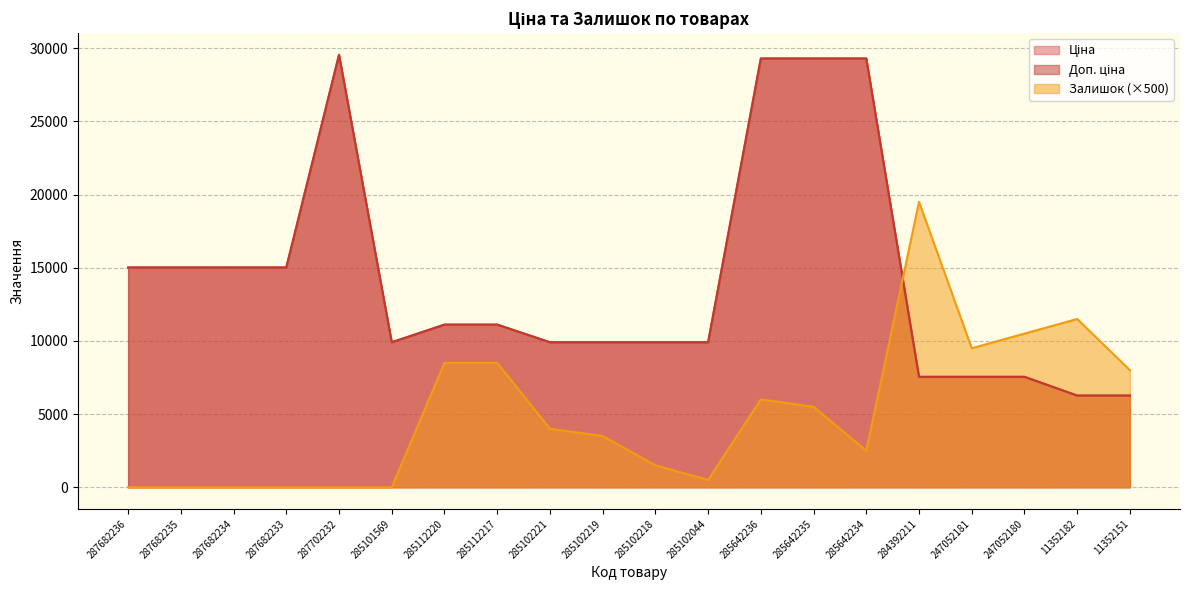

Reading left to right, list all the values displayed in this chart.

Ціна: 287682236=15019.2	287682235=15019.2	287682234=15019.2	287682233=15019.2	287702232=29548.9	285101569=9908.5	285112220=11113.6	285112217=11113.6	285102221=9908.5	285102219=9908.5	285102218=9908.5	285102044=9908.5	285642236=29294.9	285642235=29294.9	285642234=29294.9	284392211=7545.9	247052181=7545.9	247052180=7545.9	11352182=6266.7	11352151=6266.7
Доп. ціна: 287682236=15019.2	287682235=15019.2	287682234=15019.2	287682233=15019.2	287702232=29548.9	285101569=9908.5	285112220=11113.6	285112217=11113.6	285102221=9908.5	285102219=9908.5	285102218=9908.5	285102044=9908.5	285642236=29294.9	285642235=29294.9	285642234=29294.9	284392211=7545.9	247052181=7545.9	247052180=7545.9	11352182=6266.7	11352151=6266.7
Залишок: 287682236=0.0	287682235=0.0	287682234=0.0	287682233=0.0	287702232=0.0	285101569=0.0	285112220=8500.0	285112217=8500.0	285102221=4000.0	285102219=3500.0	285102218=1500.0	285102044=500.0	285642236=6000.0	285642235=5500.0	285642234=2500.0	284392211=19500.0	247052181=9500.0	247052180=10500.0	11352182=11500.0	11352151=8000.0